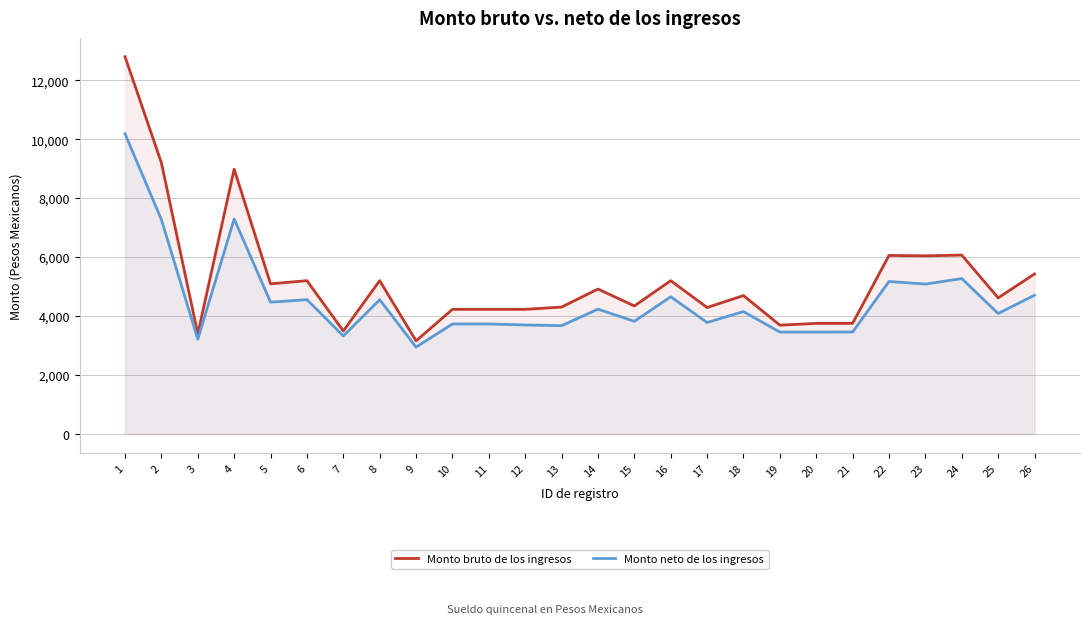

What is the maximum value shown in the chart?

12794.0